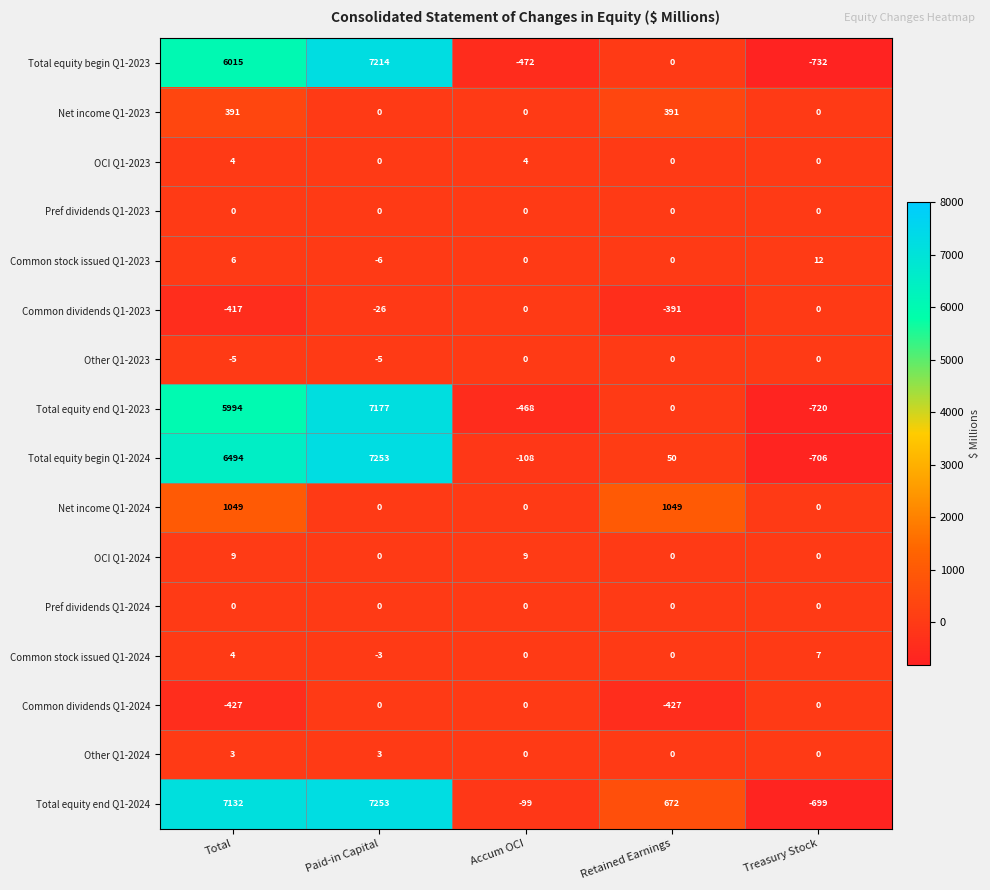

Which category has the highest value in the Total equity begin Q1-2024 series?

Paid-in Capital